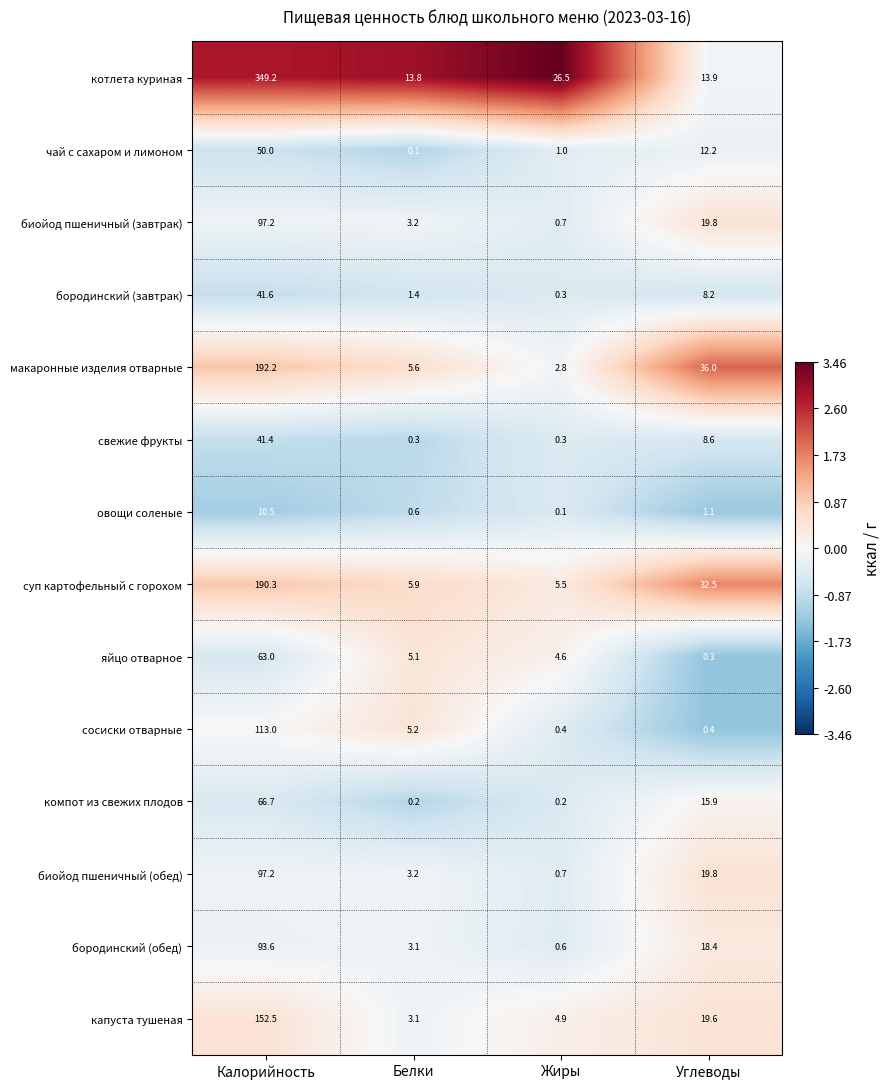

At which label is макаронные изделия отварные closest to 97?

Углеводы